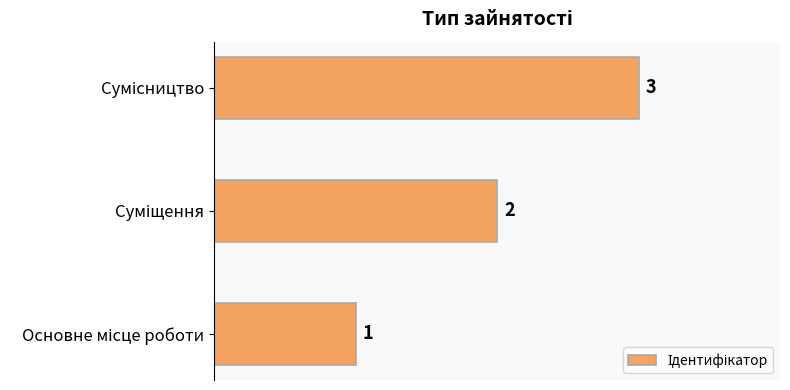

What is the sum of all values?

6